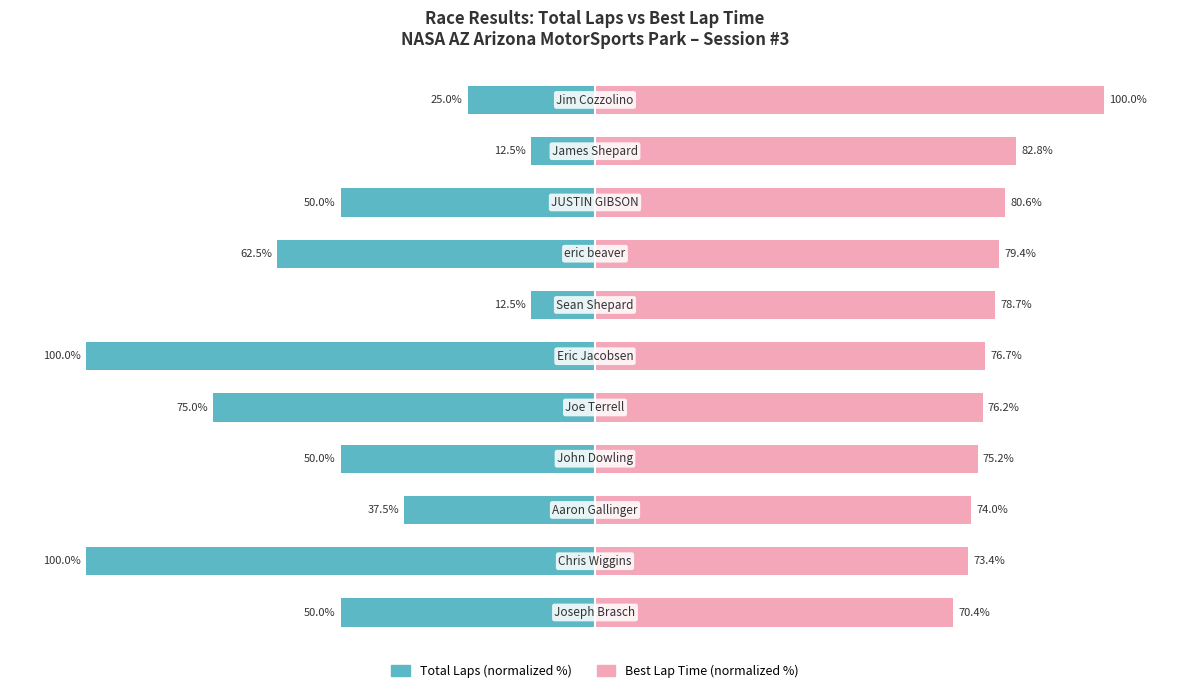

What is the total value across all series at 5?

-23.3